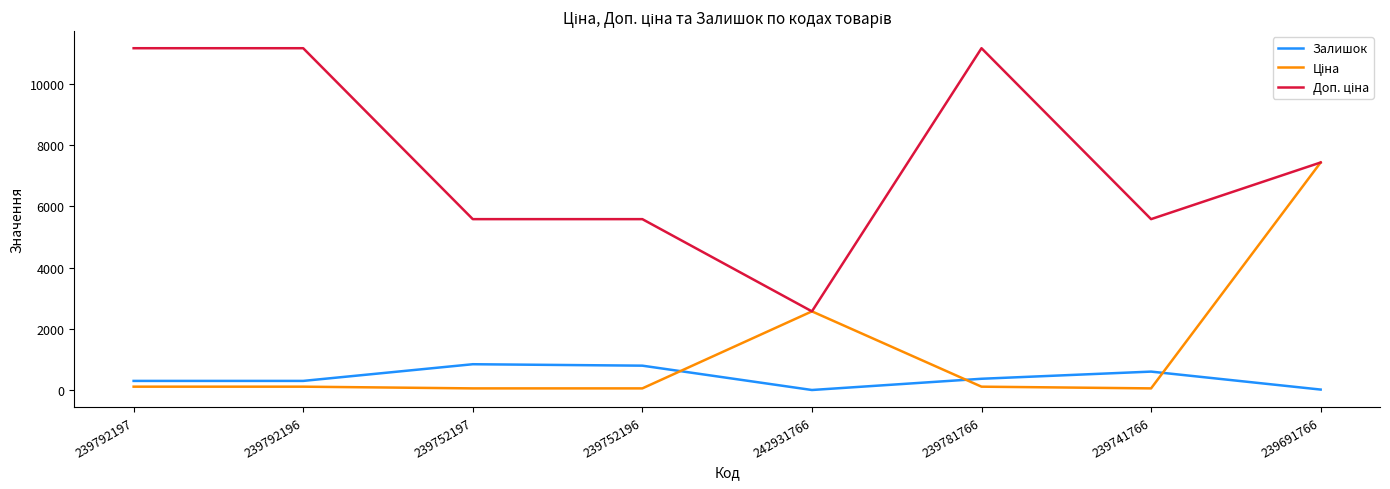

At which category is the sum across all series the highest?

239691766